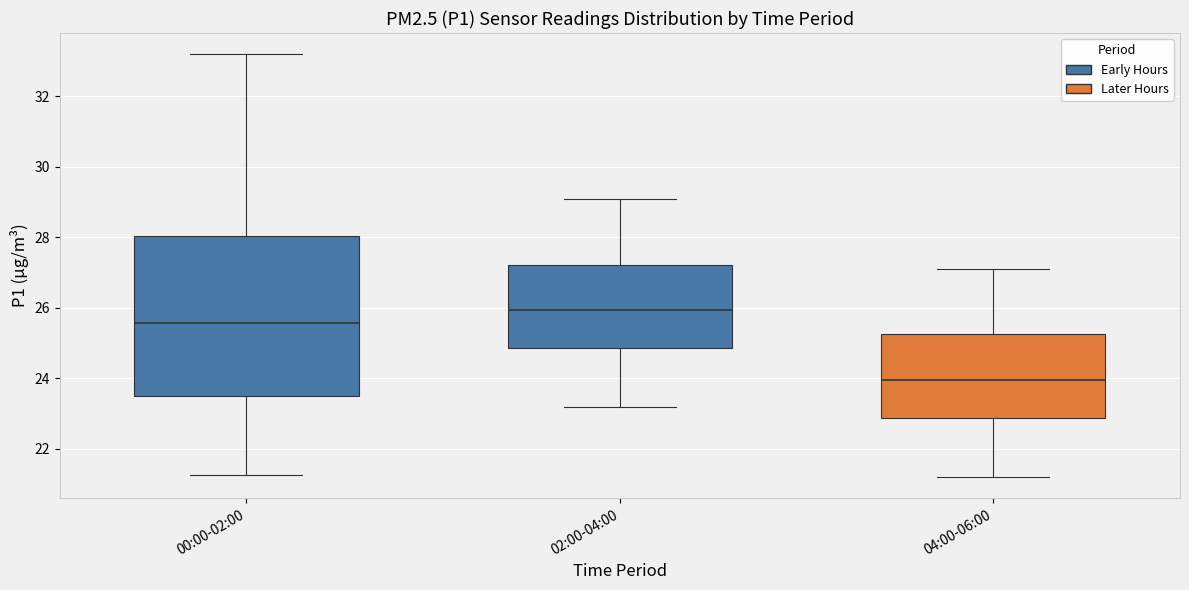

Reading left to right, read every box against the y-axis: the position of its median line, the range the box covers, and the ends of its whiskers. The values are not printed on the chart, so give them approximately, as read against the axis.

00:00-02:00: median 25.6, box 23.6 to 28.0, whiskers 21.2 to 33.2
02:00-04:00: median 26.0, box 24.8 to 27.2, whiskers 23.2 to 29.2
04:00-06:00: median 24.0, box 22.8 to 25.2, whiskers 21.2 to 27.2